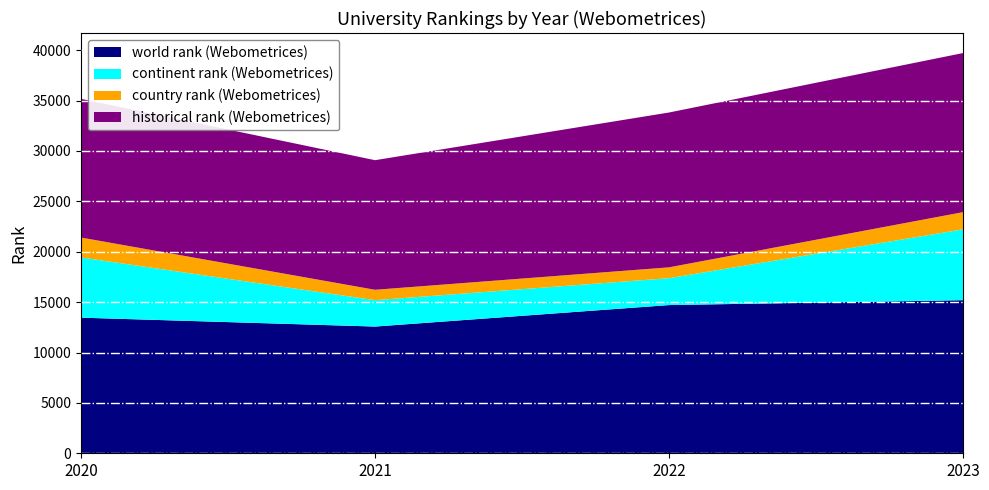

Reading left to right, list all the values displayed in this chart.

world rank (Webometrices): 13460.0	12577.0	14709.0	15194.0
continent rank (Webometrices): 5974.0	2616.0	2668.0	7032.0
country rank (Webometrices): 1977.0	1032.0	1077.0	1706.0
historical rank (Webometrices): 13762.5	12862.5	15366.5	15789.5